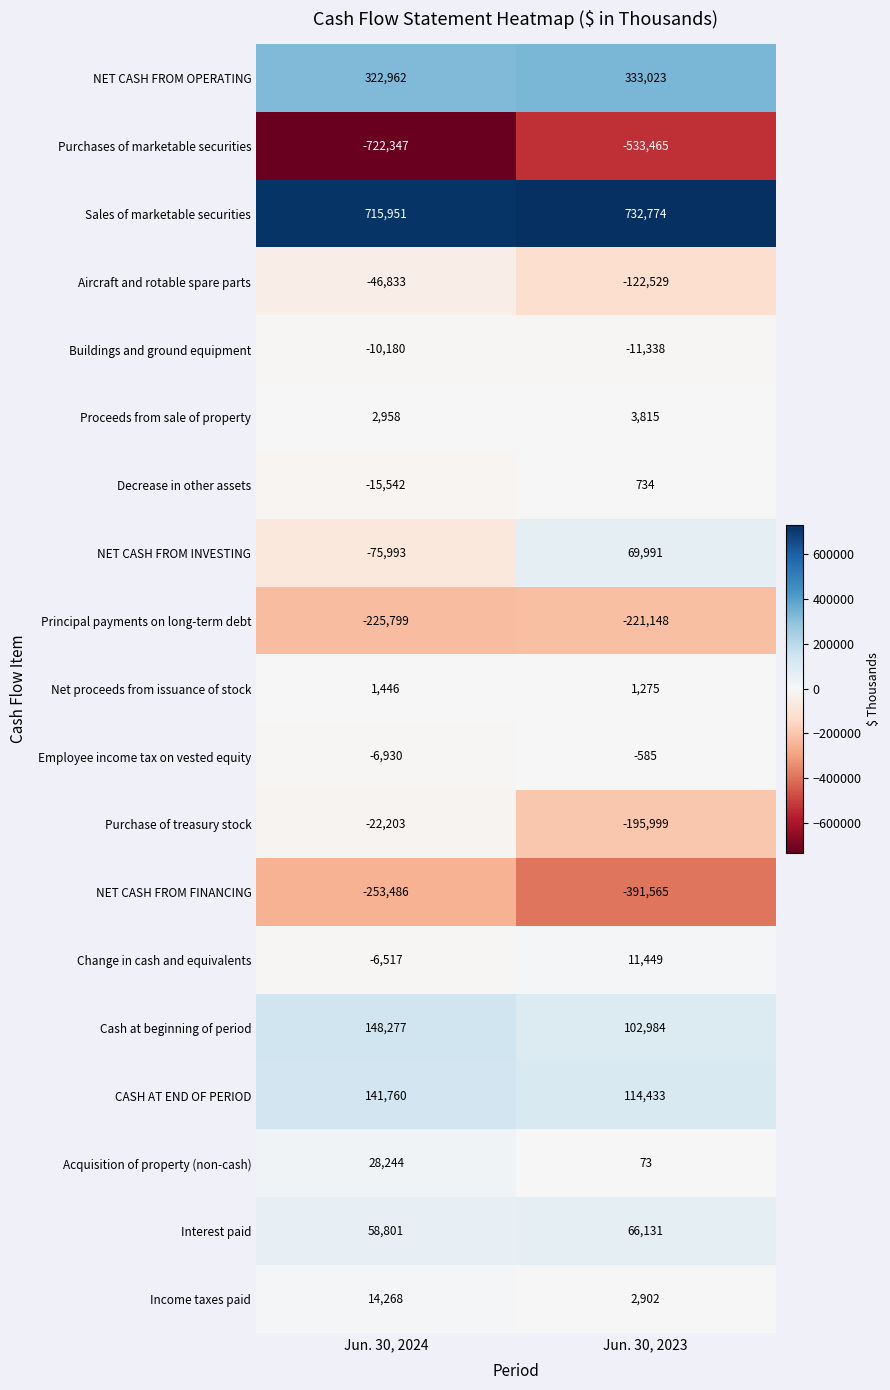

How many data points does each series have?

2